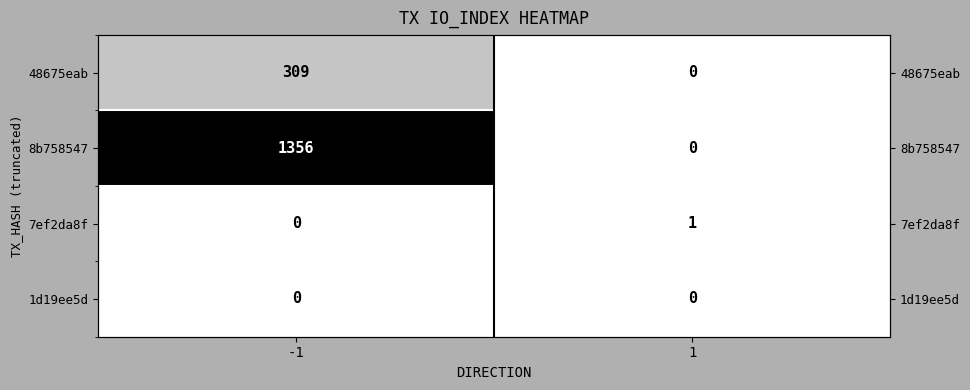

Rank the series by their maximum value, from highest to lowest.

8b758547, 48675eab, 7ef2da8f, 1d19ee5d